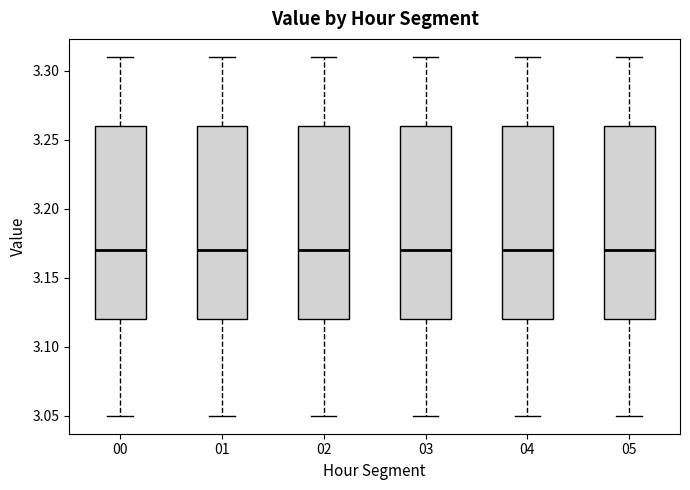

Reading left to right, read every box against the y-axis: the position of its median line, the range the box covers, and the ends of its whiskers. The values are not printed on the chart, so give them approximately, as read against the axis.

00: median 3.17, box 3.12 to 3.26, whiskers 3.05 to 3.31
01: median 3.17, box 3.12 to 3.26, whiskers 3.05 to 3.31
02: median 3.17, box 3.12 to 3.26, whiskers 3.05 to 3.31
03: median 3.17, box 3.12 to 3.26, whiskers 3.05 to 3.31
04: median 3.17, box 3.12 to 3.26, whiskers 3.05 to 3.31
05: median 3.17, box 3.12 to 3.26, whiskers 3.05 to 3.31